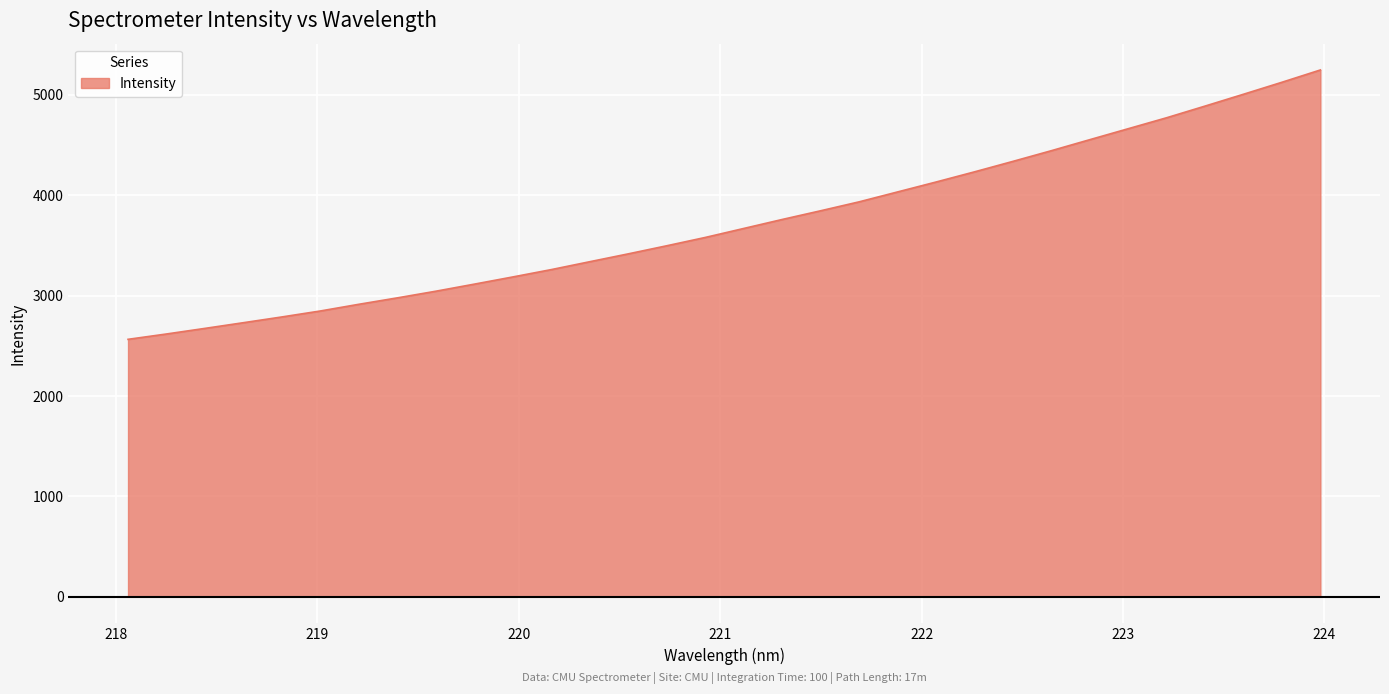

Reading left to right, transcribe all the data shown in this chart.

2564.5	2617.8	2673.7	2730.4	2787.8	2847.3	2914.0	2977.9	3044.3	3114.8	3186.4	3259.7	3338.3	3416.5	3497.1	3579.8	3669.4	3759.0	3845.7	3934.6	4033.4	4132.1	4233.4	4337.7	4444.2	4554.0	4663.2	4772.5	4888.8	5006.6	5126.0	5248.4